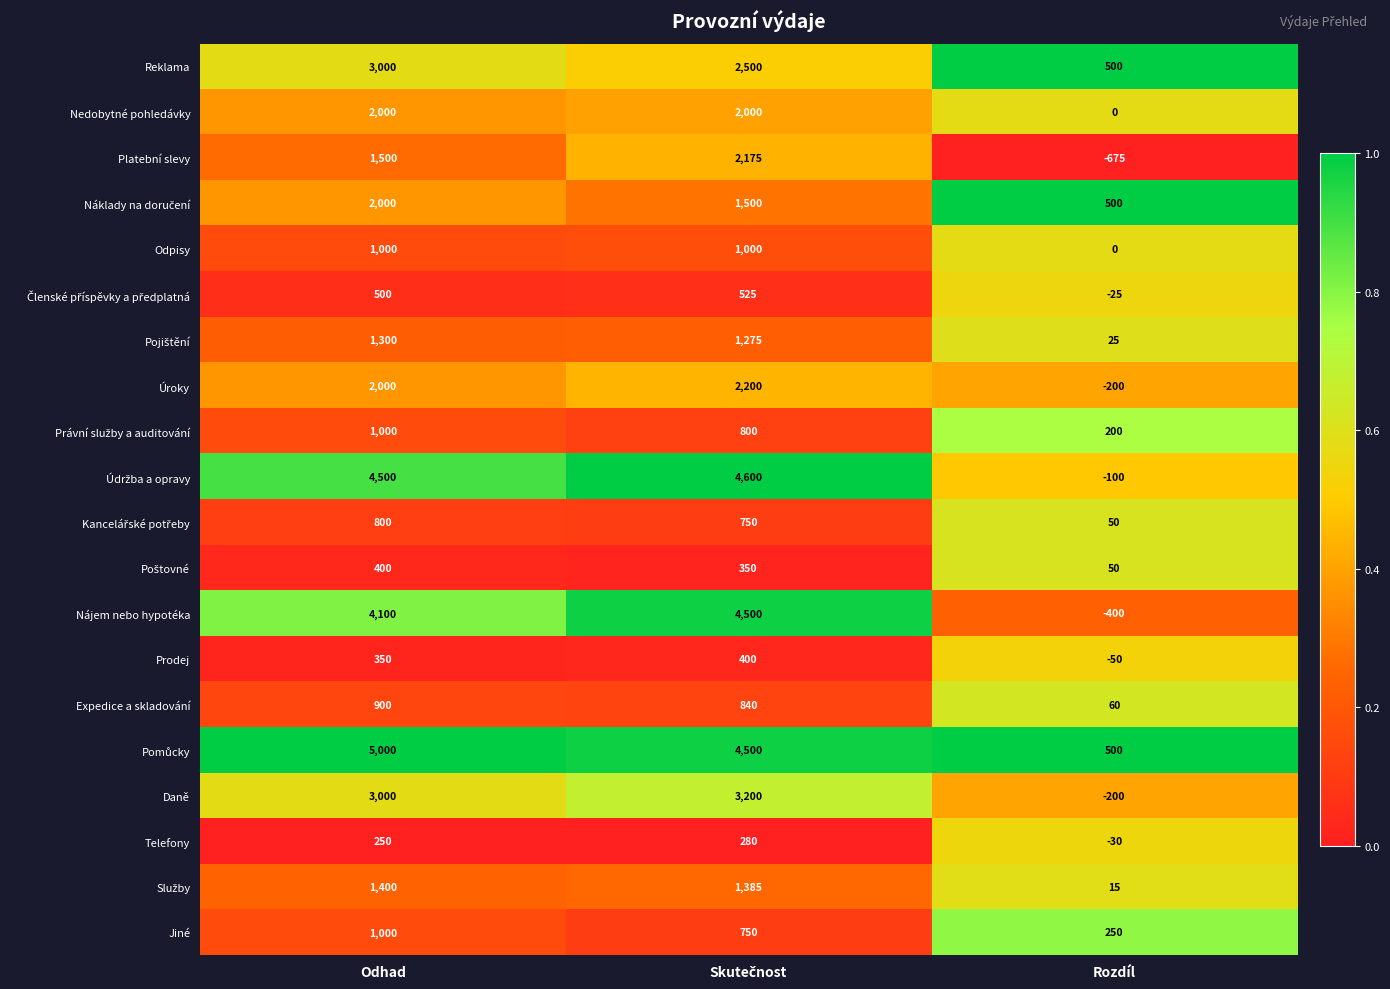

The value of Platební slevy at Rozdíl is -675. True or false?

True